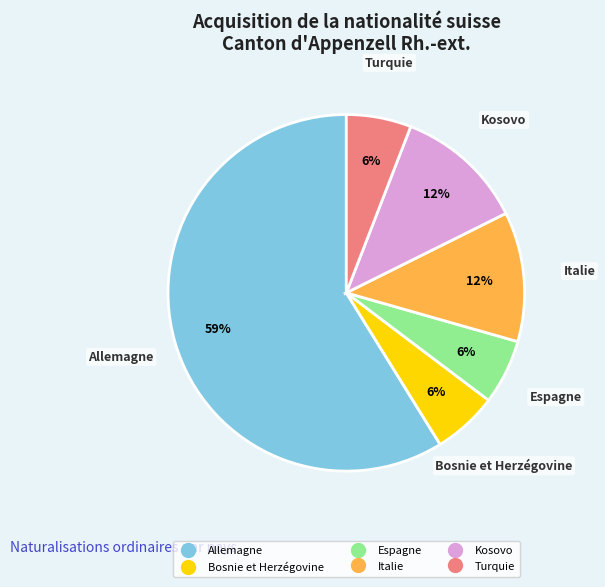

Which category has the biggest portion of the pie?

Allemagne